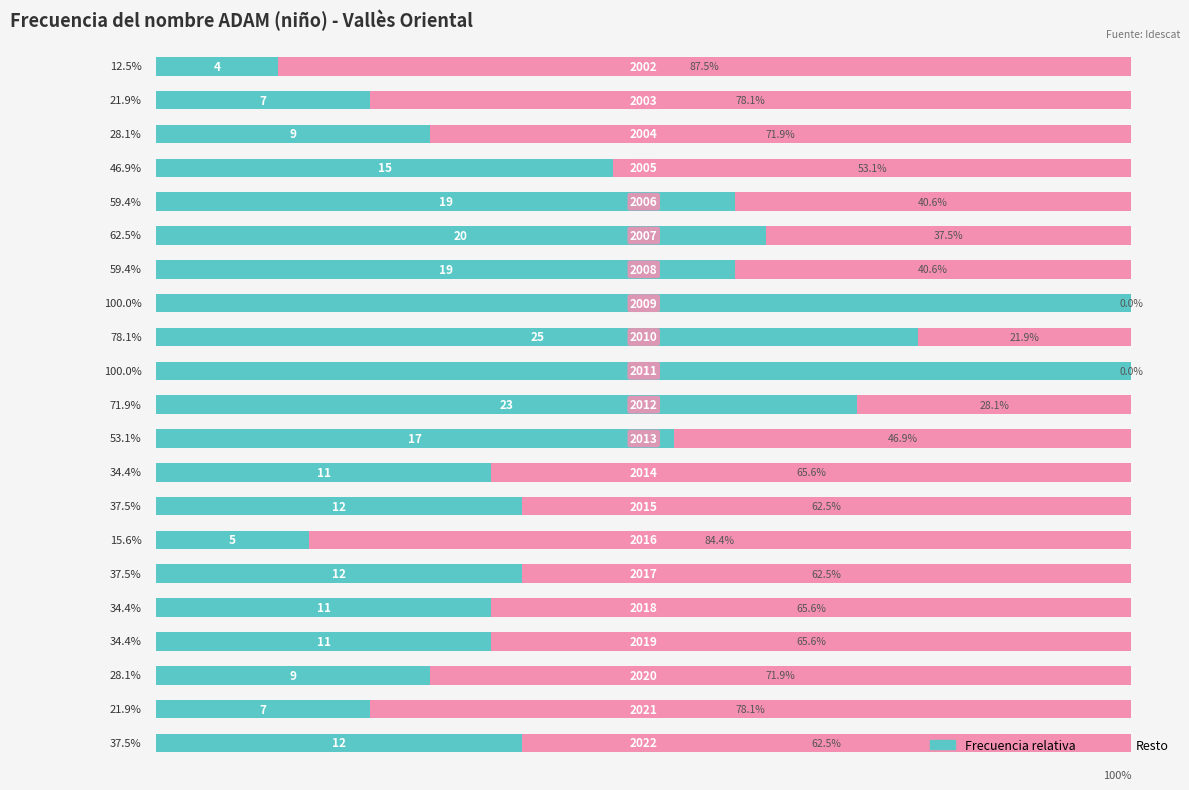

How many distinct data groups are displayed?

2